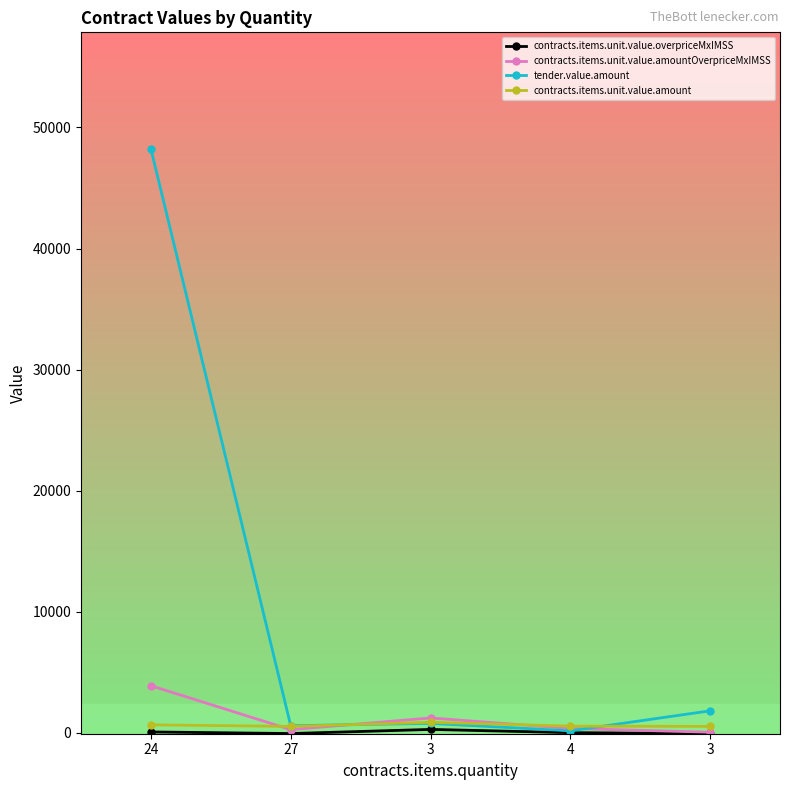

Where is the first local maximum for tender.value.amount?

3